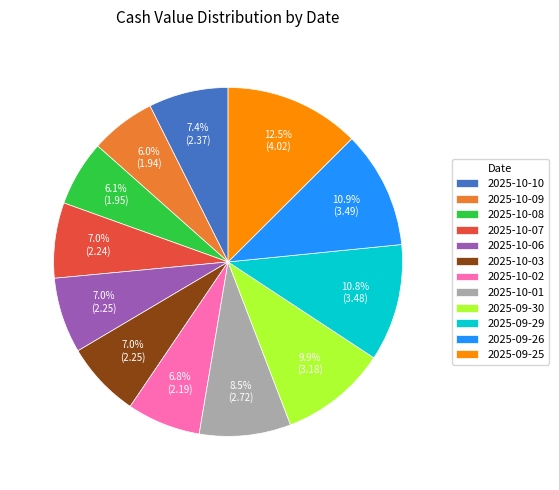

The 2025-10-06 slice represents 1% of the pie. True or false?

False